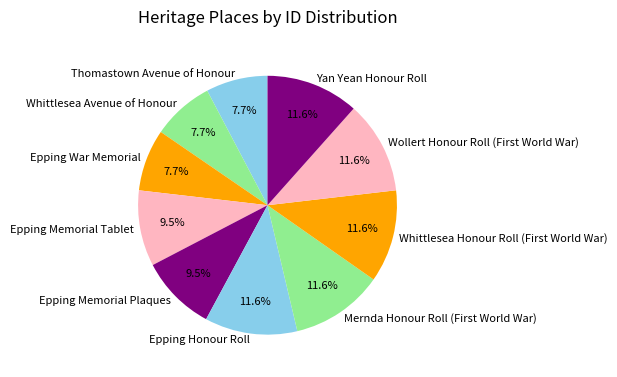

Count the number of slices in the pie.

10